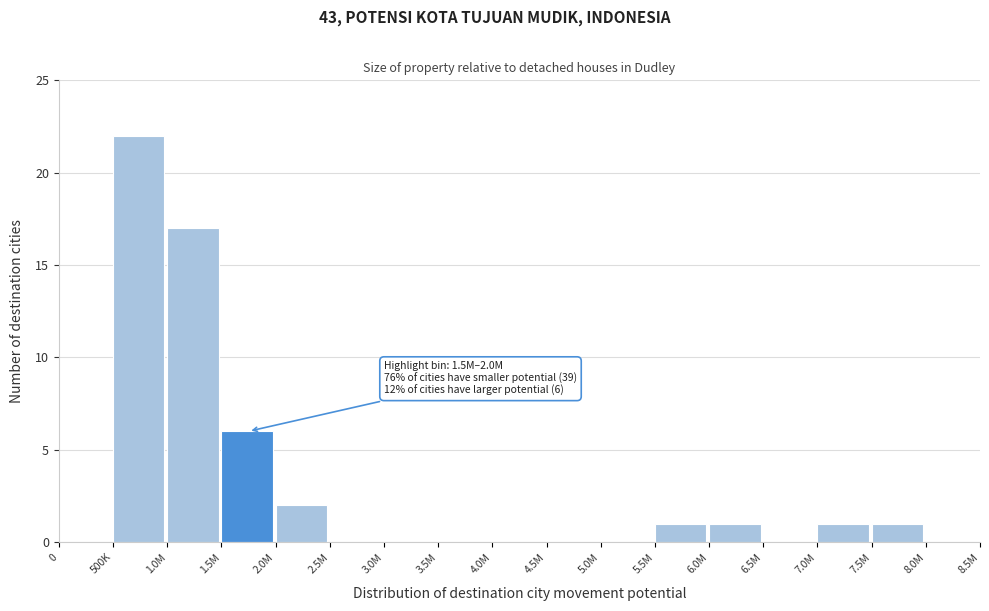

Reading left to right, extract all data points from this chart.

0=0	500K=22	1.0M=17	1.5M=6	2.0M=2	2.5M=0	3.0M=0	3.5M=0	4.0M=0	4.5M=0	5.0M=0	5.5M=1	6.0M=1	6.5M=0	7.0M=1	7.5M=1	8.0M=0